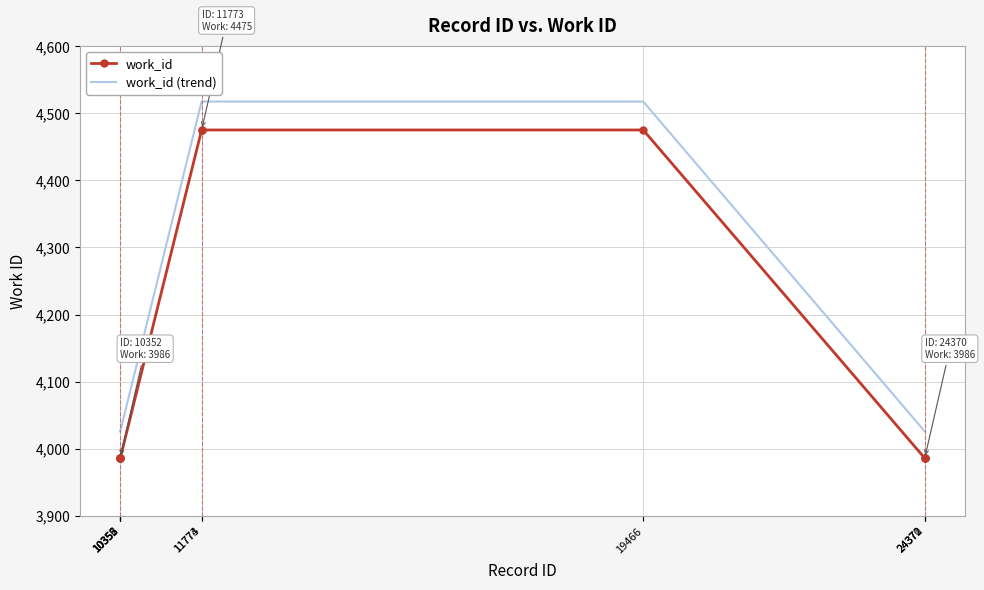

True or false: work_id and work_id (trend) cross at least once.

False